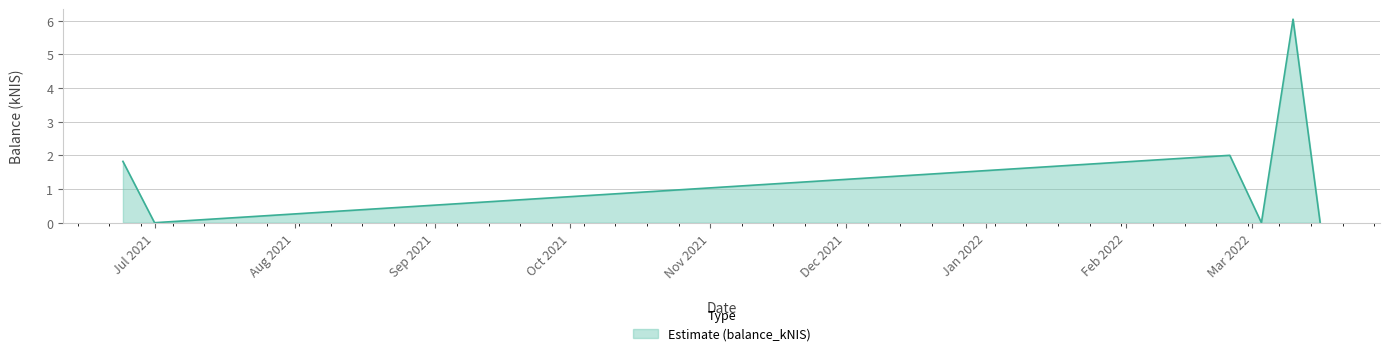

True or false: the data has more than 2 interior local peaks.

False